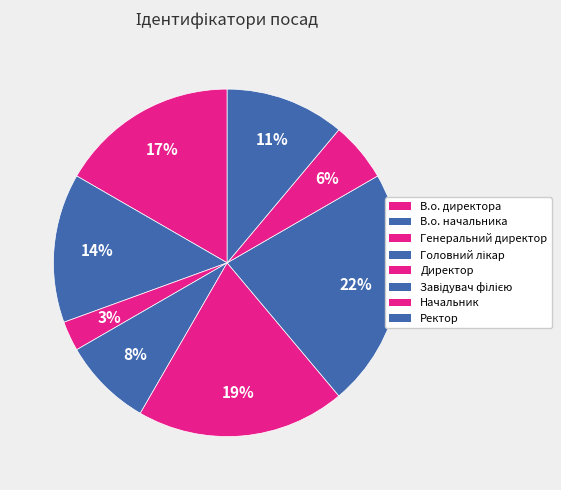

How many slices are in this pie chart?

8